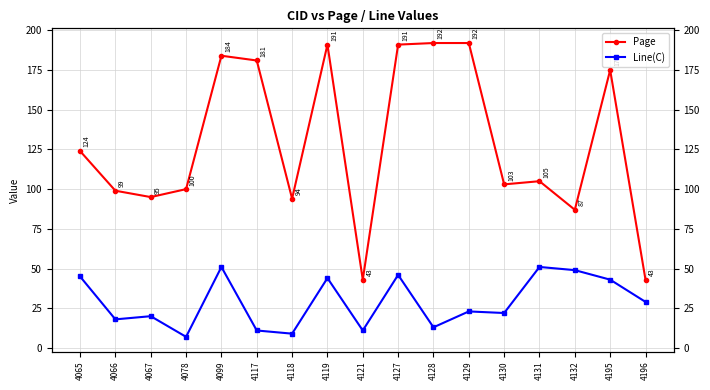

True or false: Line(C) and Page intersect in this chart.

False